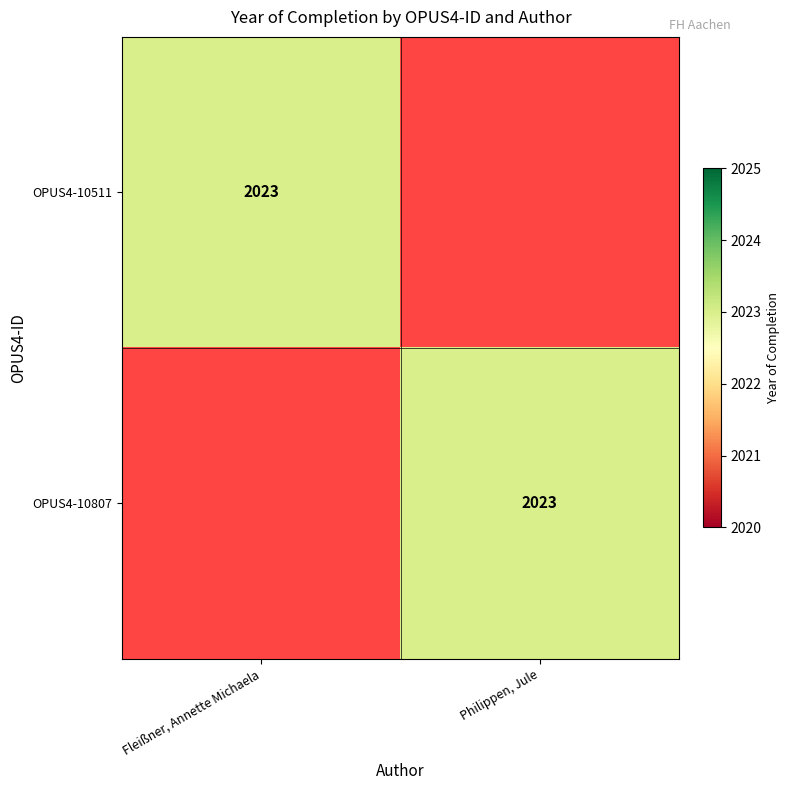

True or false: OPUS4-10807 has a value of 2023 at Philippen, Jule.

True